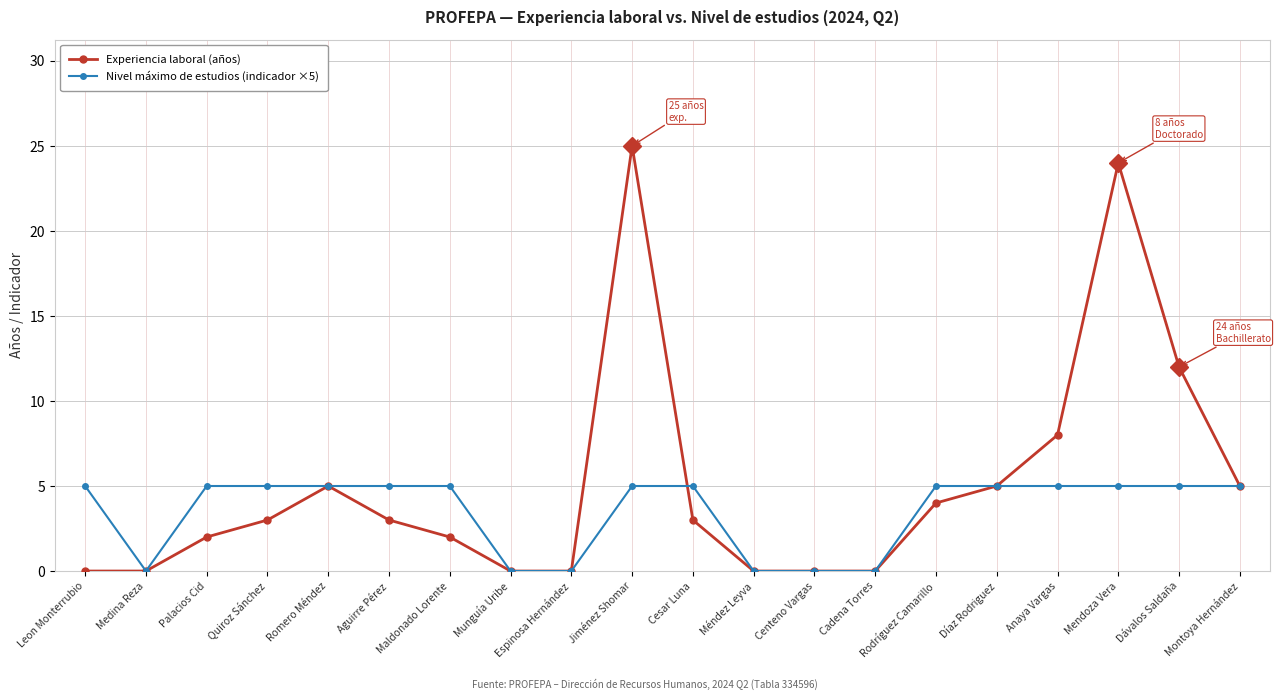

Where is Experiencia laboral (años) nearest to the value 12?

Dávalos Saldaña